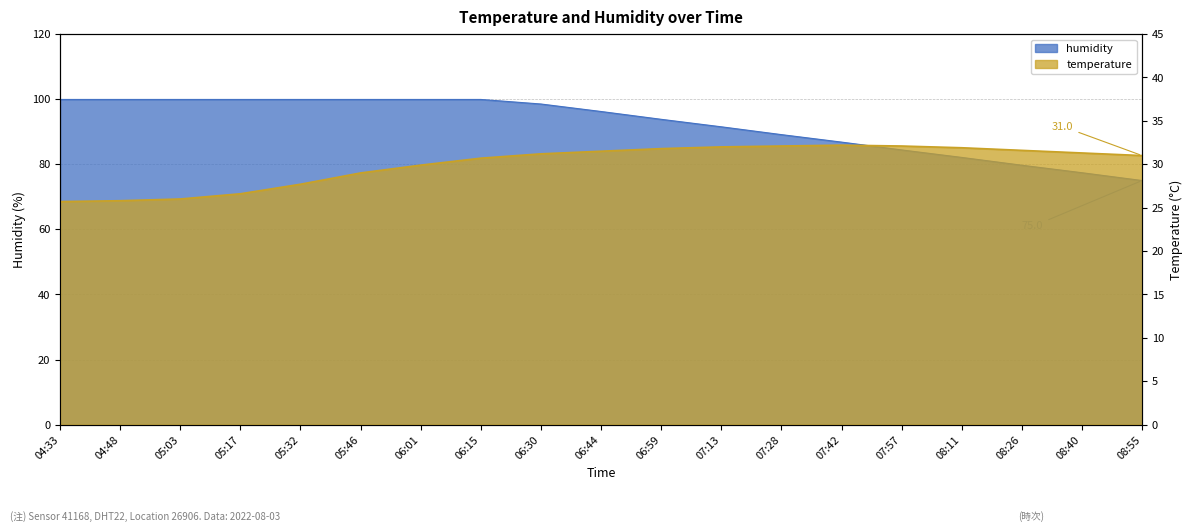

What is the maximum value for temperature?

32.2